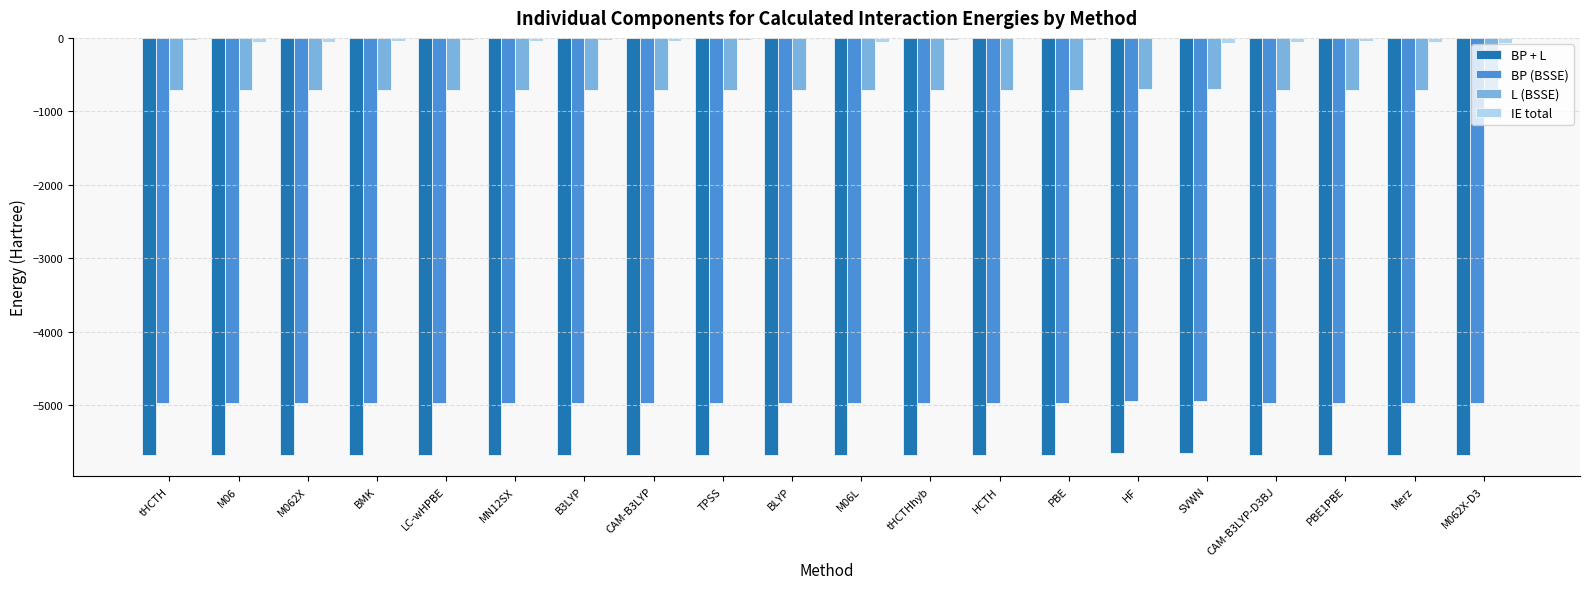

The value of L (BSSE) at LC-wHPBE is -704.9. True or false?

True